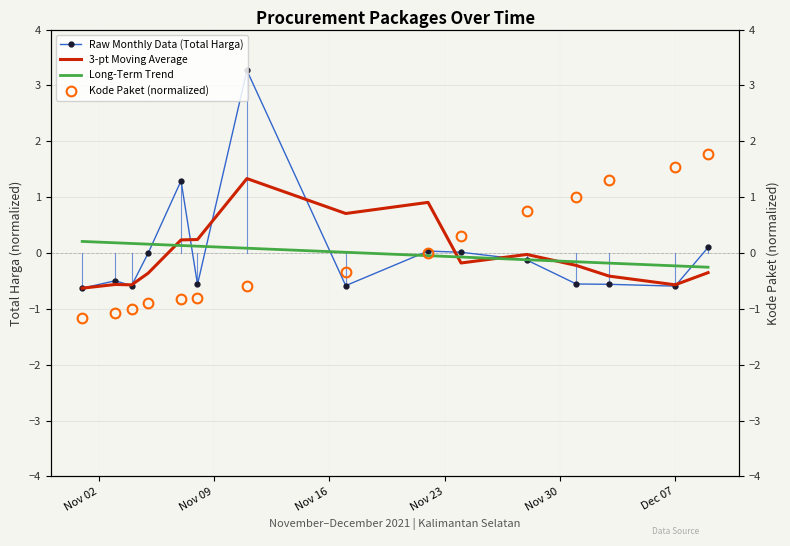

What is the highest value of the Raw Monthly Data (Total Harga) series?

3.3